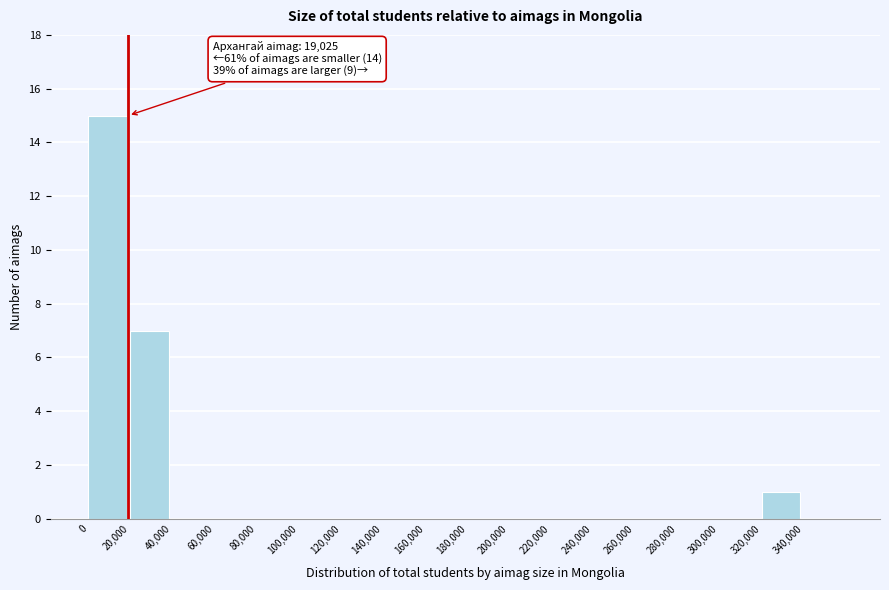

Over which range of the x-axis is the bar tallest?

0 to 20000